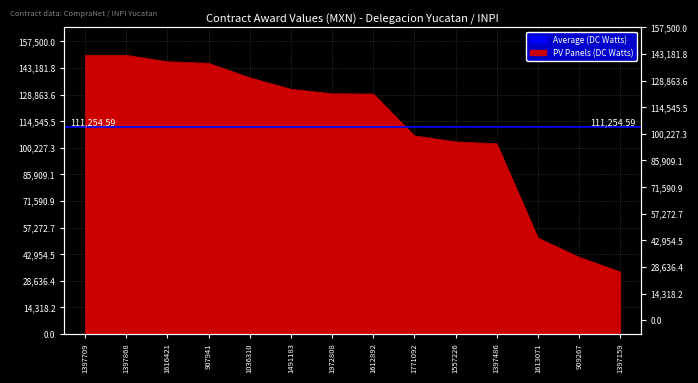

The chart shows a value of 131746.5 at 1491183. True or false?

True